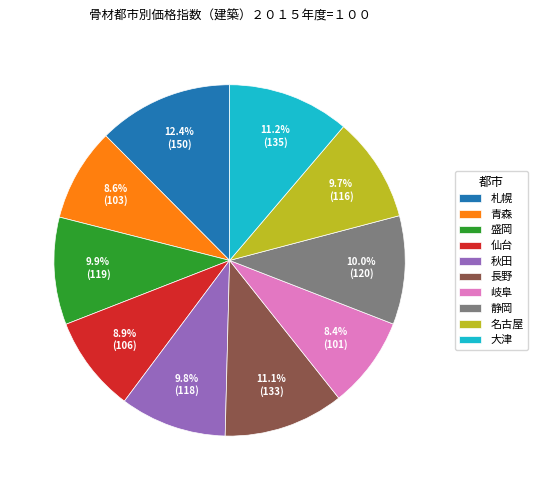

True or false: 札幌 accounts for 1% of the total.

False